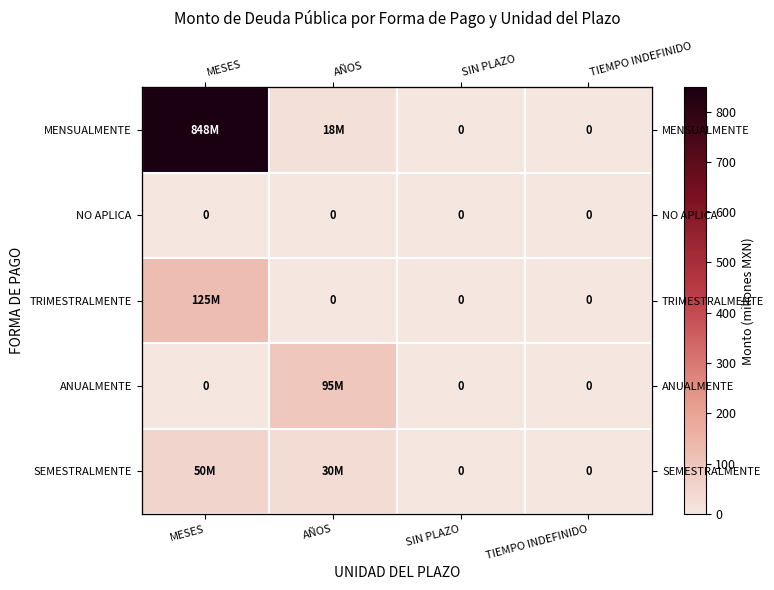

At which label does SEMESTRALMENTE first exceed 30?

MESES